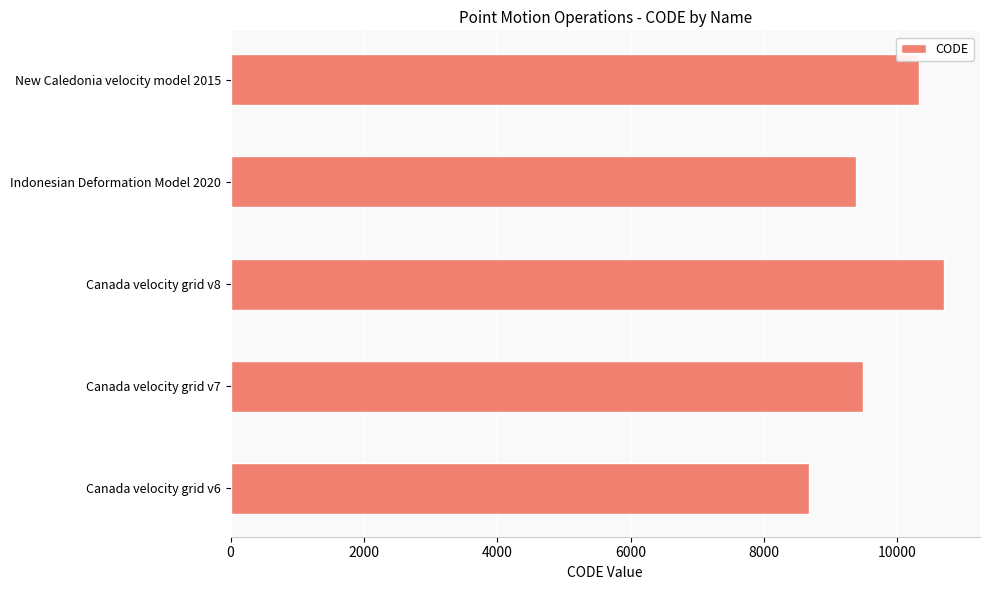

What is the difference between the maximum and second lowest values?

1332